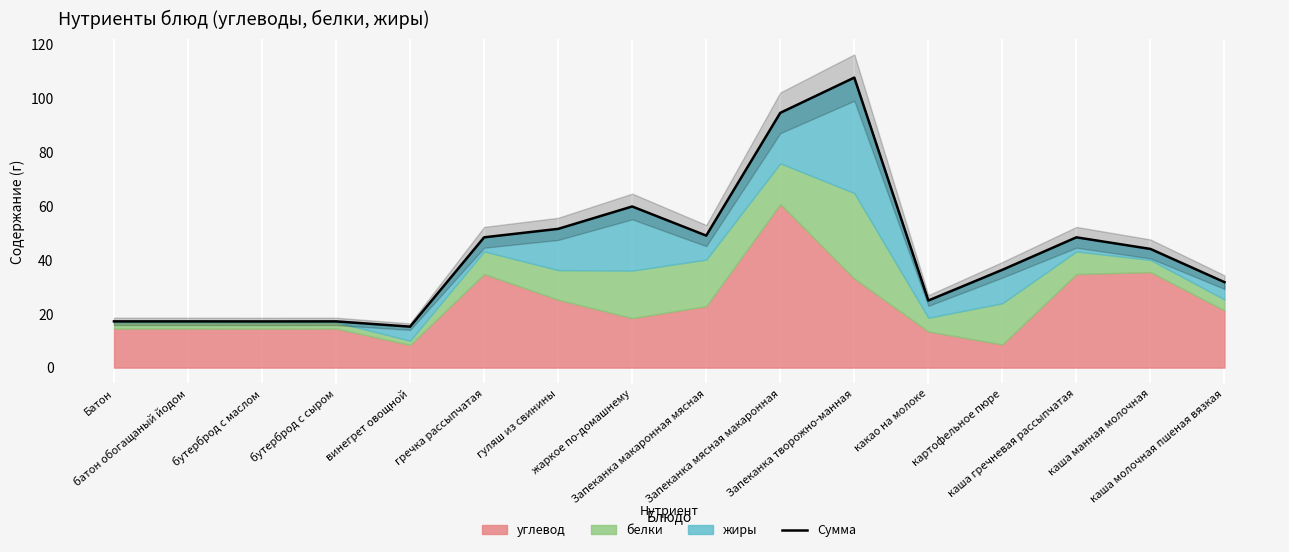

How many points are lower than both their immediate neighbors (excluding endpoints)?

4